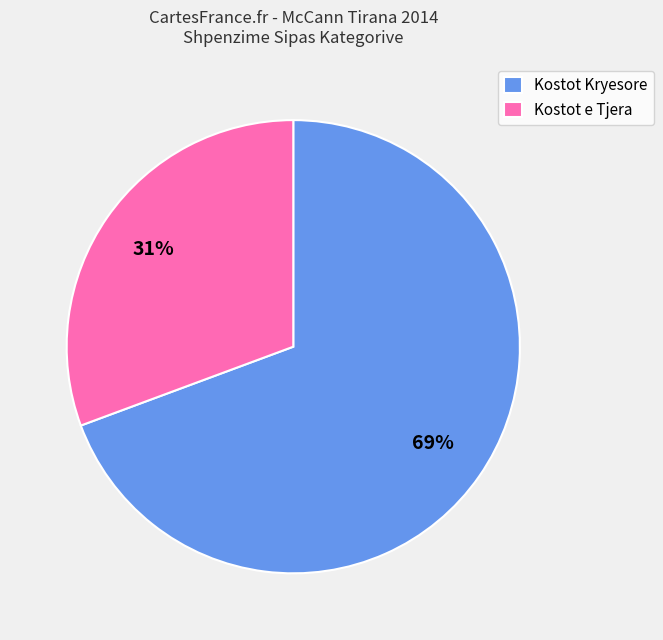

How many slices are in this pie chart?

2